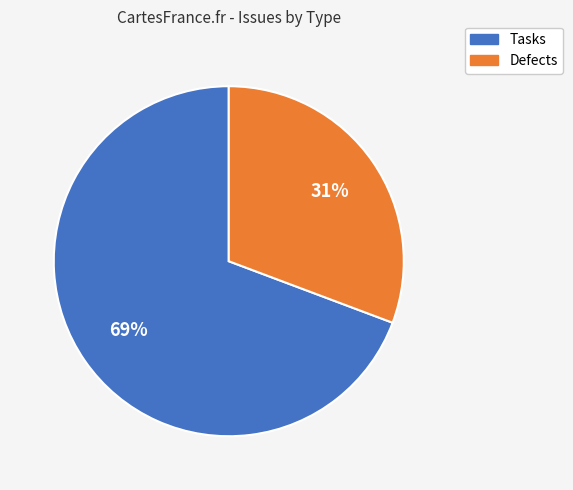

To the nearest percent, what is the average slice percentage?

50%